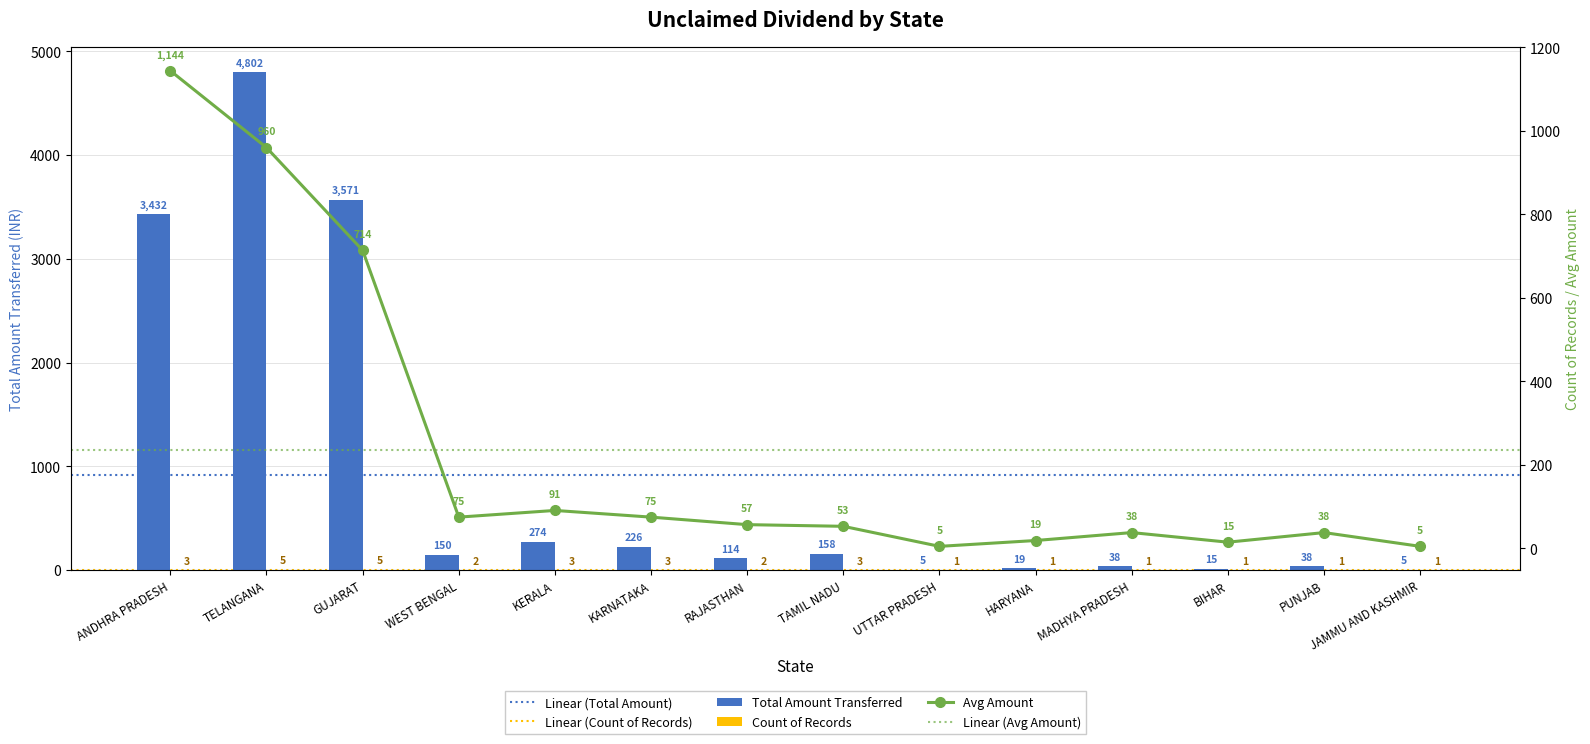

At which category is the sum across all series the highest?

TELANGANA